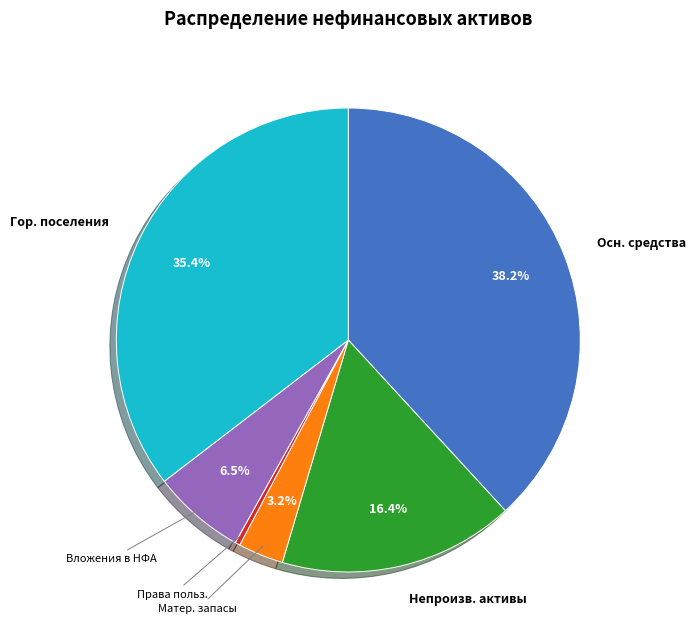

Do Матер. запасы and Права польз. together represent more than half of the pie?

No